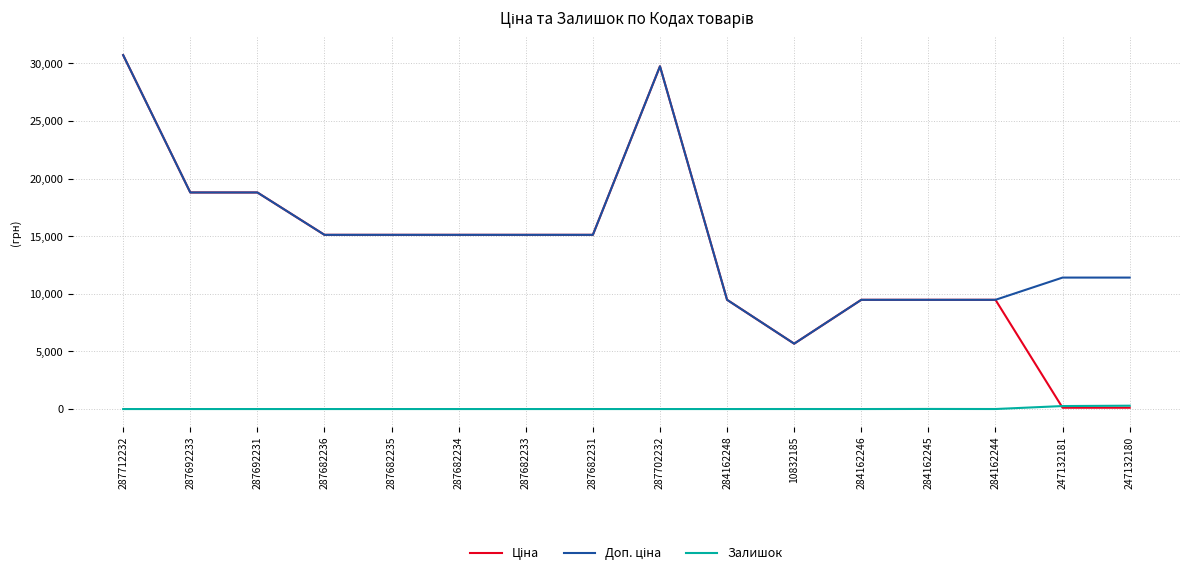

What is the spread (max minus min) of values at 287682234?

15120.0